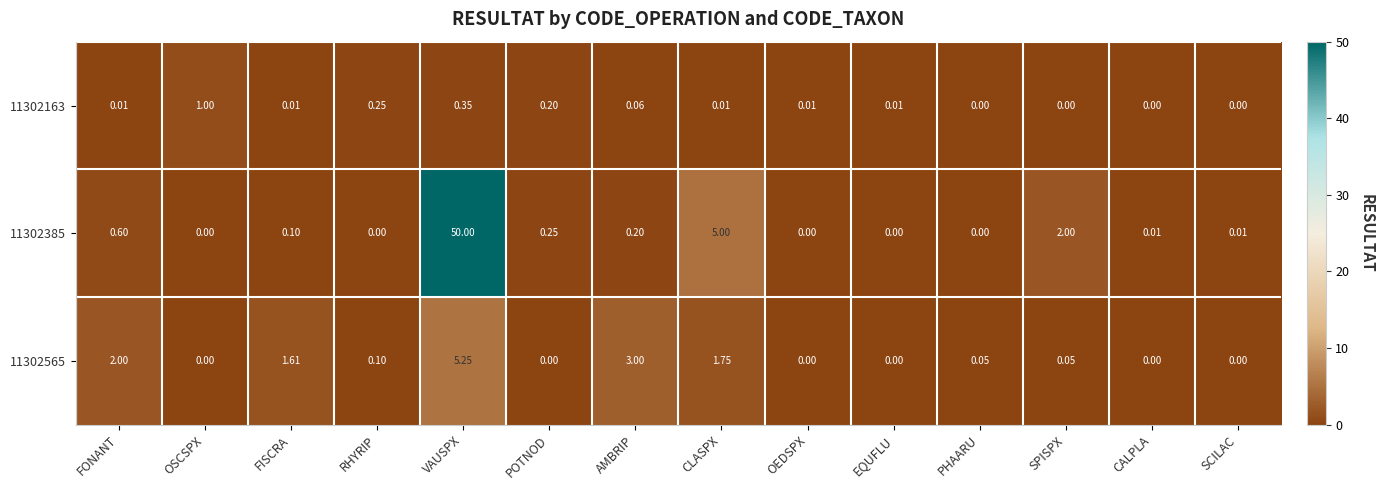

At which category is the sum across all series the highest?

VAUSPX